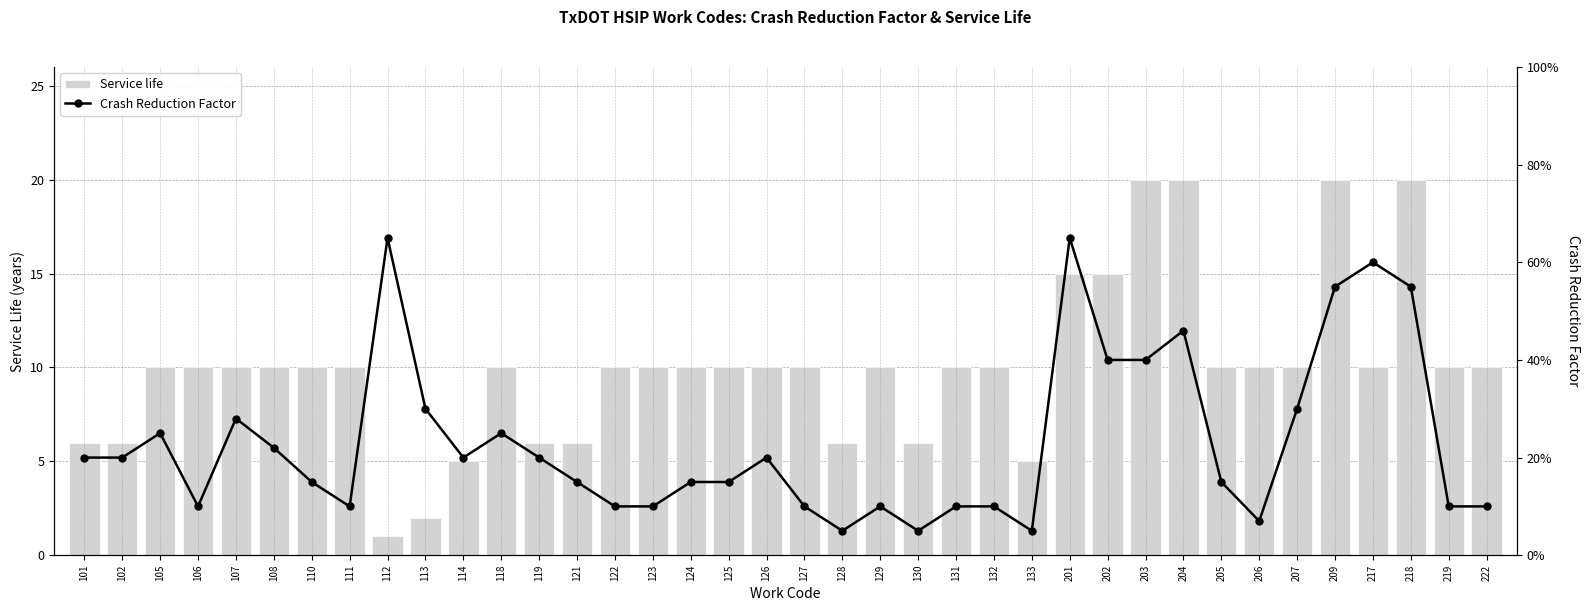

Reading left to right, what are all the values shown in this chart?

Service life: 101=6.0	102=6.0	105=10.0	106=10.0	107=10.0	108=10.0	110=10.0	111=10.0	112=1.0	113=2.0	114=5.0	118=10.0	119=6.0	121=6.0	122=10.0	123=10.0	124=10.0	125=10.0	126=10.0	127=10.0	128=6.0	129=10.0	130=6.0	131=10.0	132=10.0	133=5.0	201=15.0	202=15.0	203=20.0	204=20.0	205=10.0	206=10.0	207=10.0	209=20.0	217=10.0	218=20.0	219=10.0	222=10.0
Crash Reduction Factor: 101=0.2	102=0.2	105=0.2	106=0.1	107=0.3	108=0.2	110=0.1	111=0.1	112=0.7	113=0.3	114=0.2	118=0.2	119=0.2	121=0.1	122=0.1	123=0.1	124=0.1	125=0.1	126=0.2	127=0.1	128=0.1	129=0.1	130=0.1	131=0.1	132=0.1	133=0.1	201=0.7	202=0.4	203=0.4	204=0.5	205=0.1	206=0.1	207=0.3	209=0.6	217=0.6	218=0.6	219=0.1	222=0.1